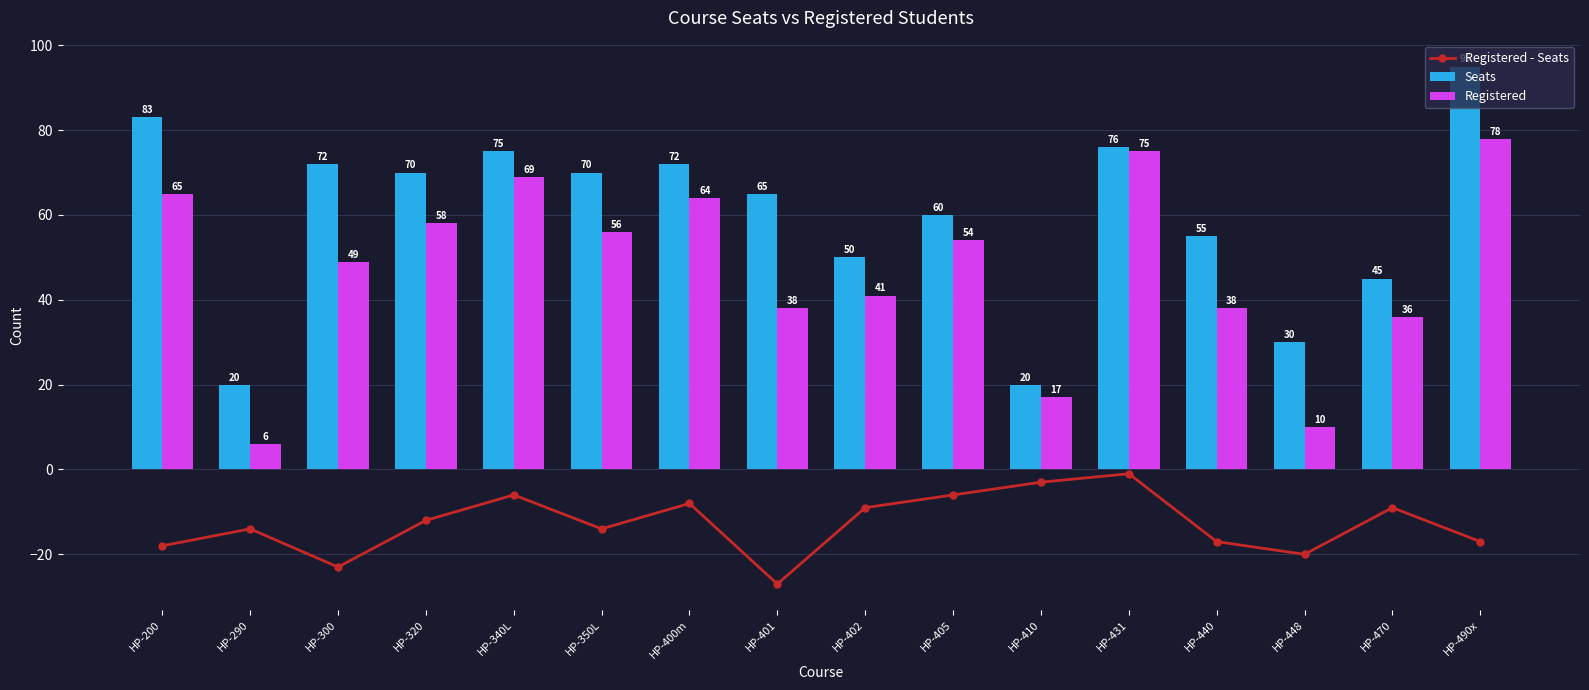

What is the average value of the Registered series?

47